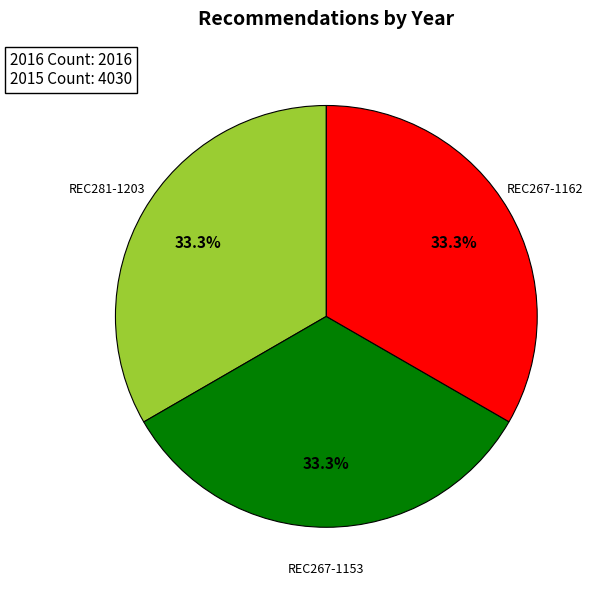

Does REC267-1162 account for over 50% of the chart?

No